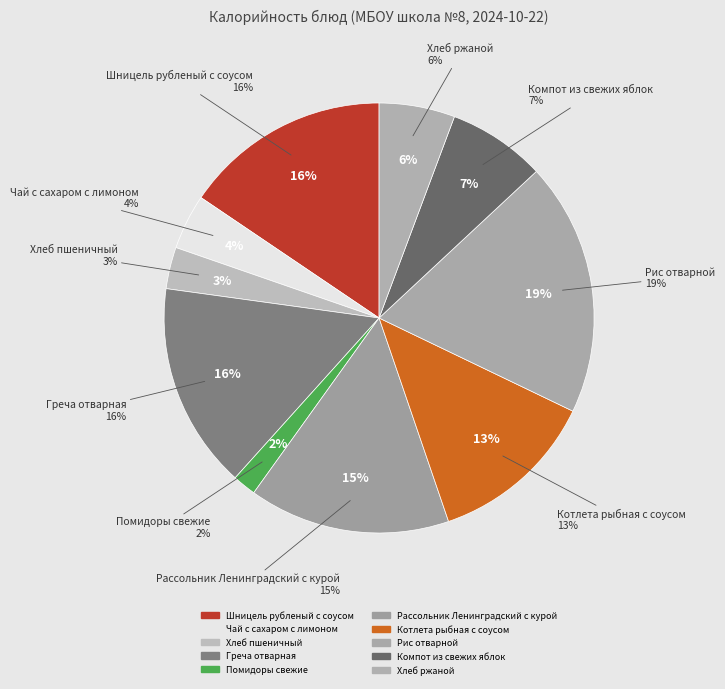

True or false: Рассольник Ленинградский с курой accounts for 15% of the total.

True